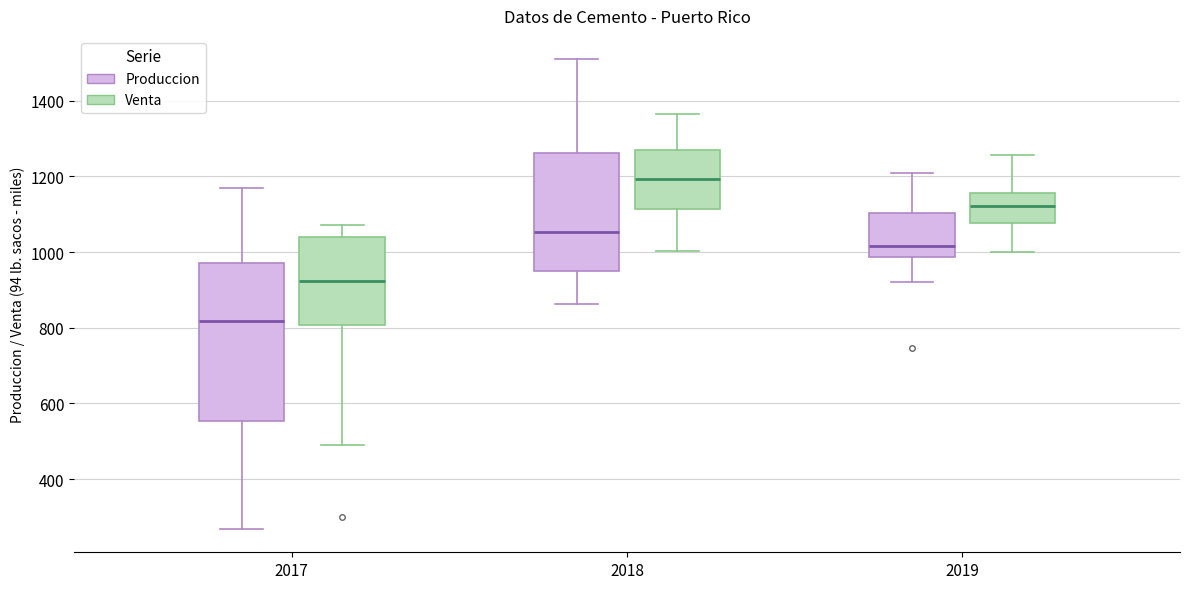

Reading left to right, transcribe this box plot: for each box, give where its median line is, the range the box spans, and where its two whiskers end, as read against the y-axis. The values are not printed on the chart, so give them approximately, as read against the axis.

2017 (Produccion): median 820, box 560 to 980, whiskers 260 to 1160
2017 (Venta): median 920, box 800 to 1040, whiskers 500 to 1080
2018 (Produccion): median 1060, box 940 to 1260, whiskers 860 to 1500
2018 (Venta): median 1200, box 1120 to 1280, whiskers 1000 to 1360
2019 (Produccion): median 1020, box 980 to 1100, whiskers 920 to 1200
2019 (Venta): median 1120, box 1080 to 1160, whiskers 1000 to 1260